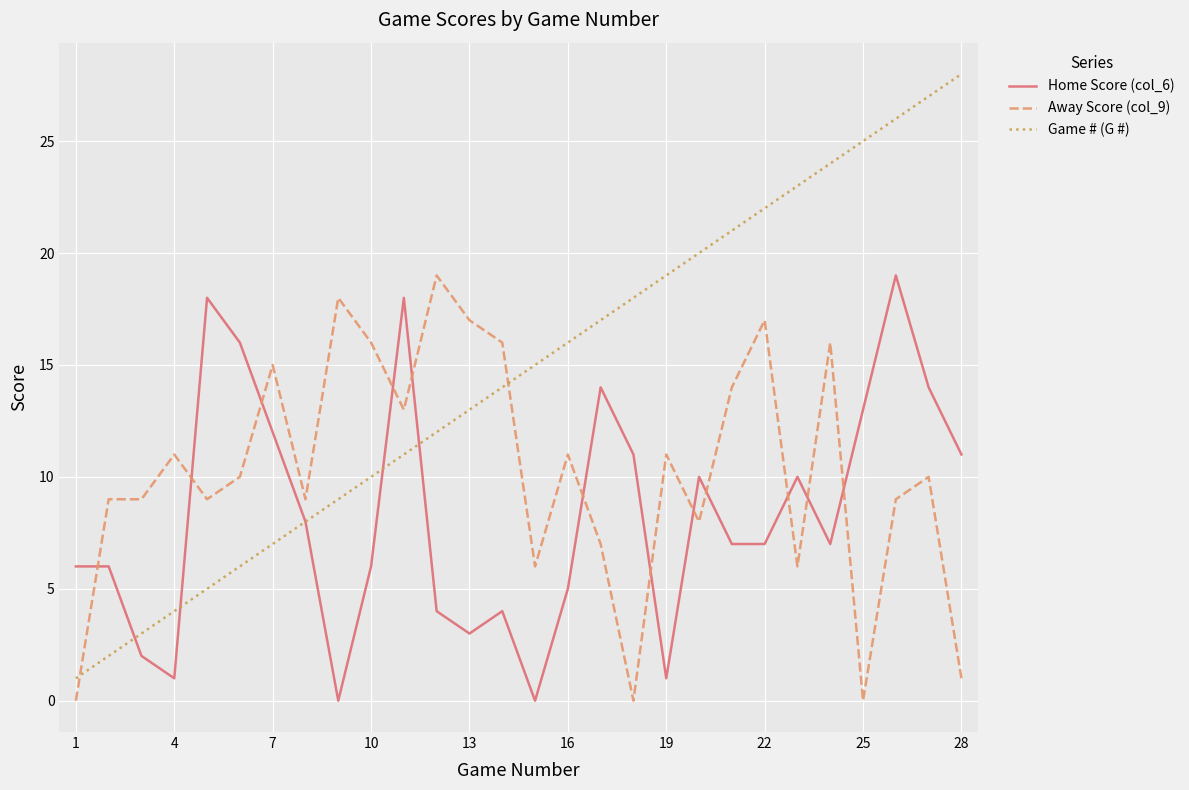

Rank the series by their average value, from highest to lowest.

Game # (G #), Away Score (col_9), Home Score (col_6)